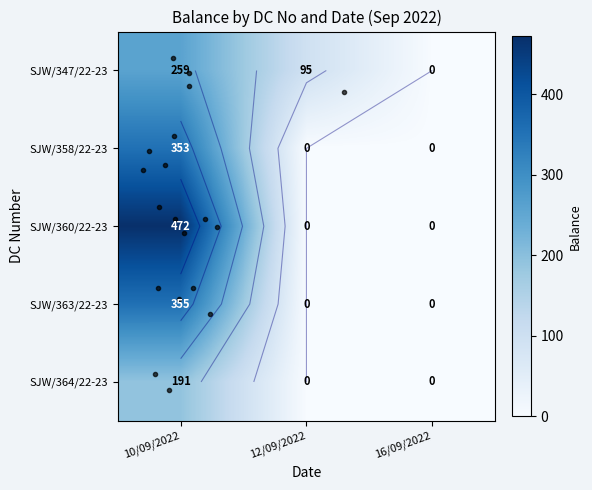

How many data points does each series have?

3